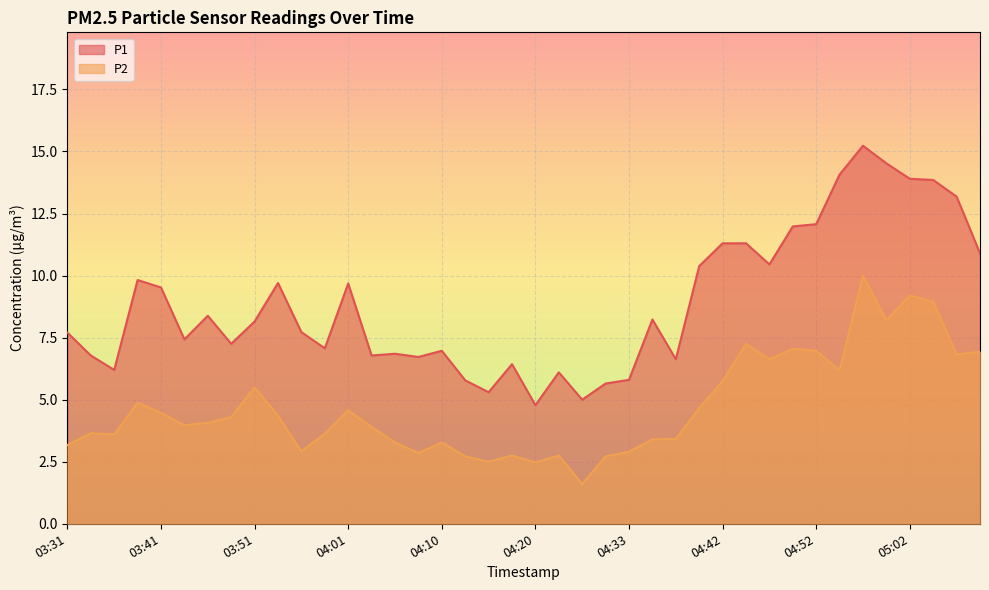

How many data points in P2 are less than 4?

20